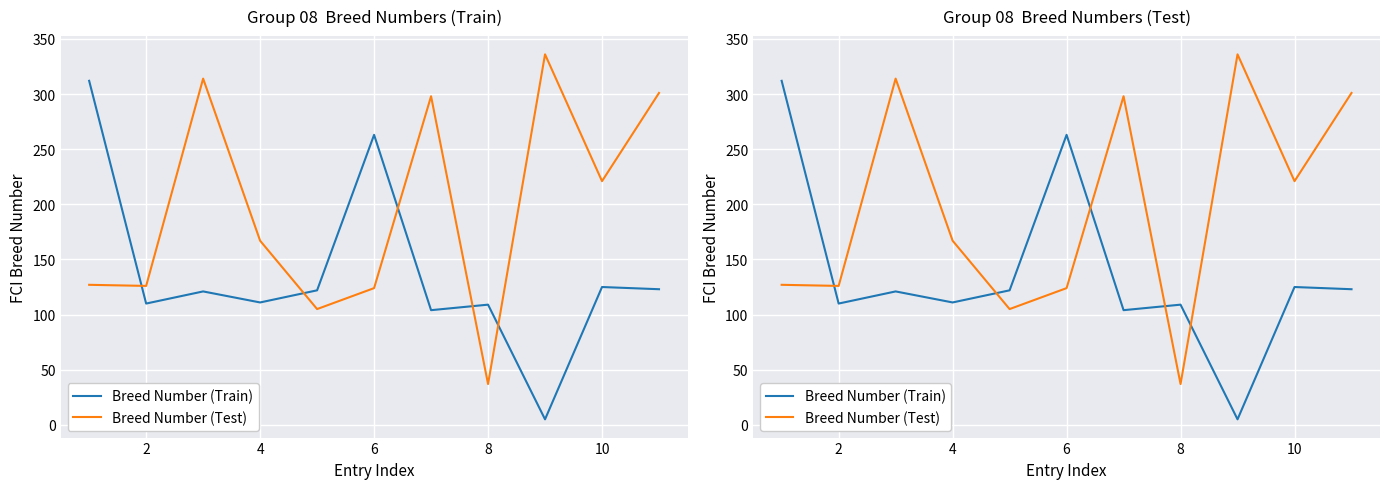

How many values in the Breed Number (Train) series exceed 121?

5